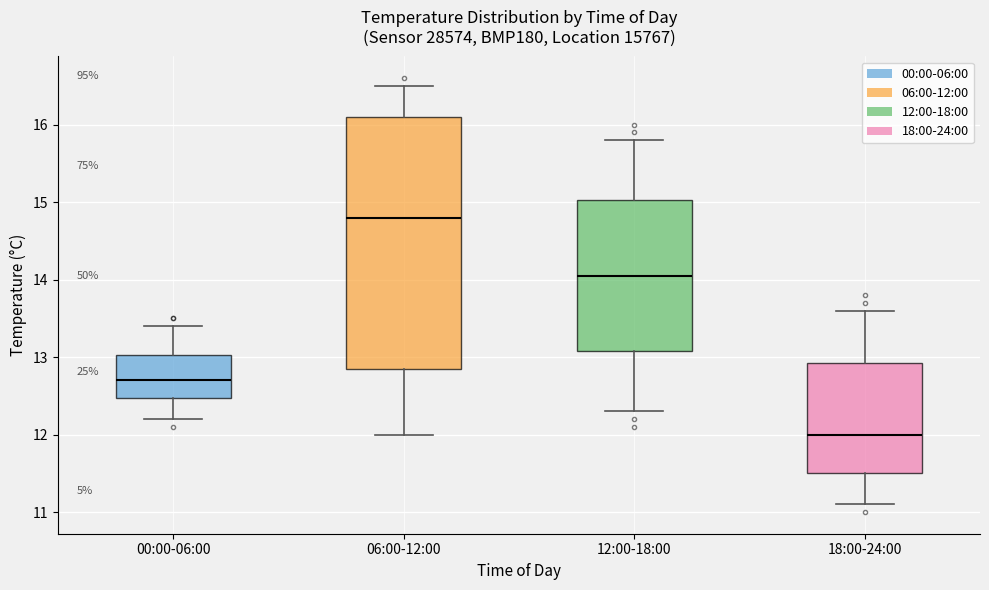

Which box is the tallest, from its lower edge to its upper edge?

06:00-12:00